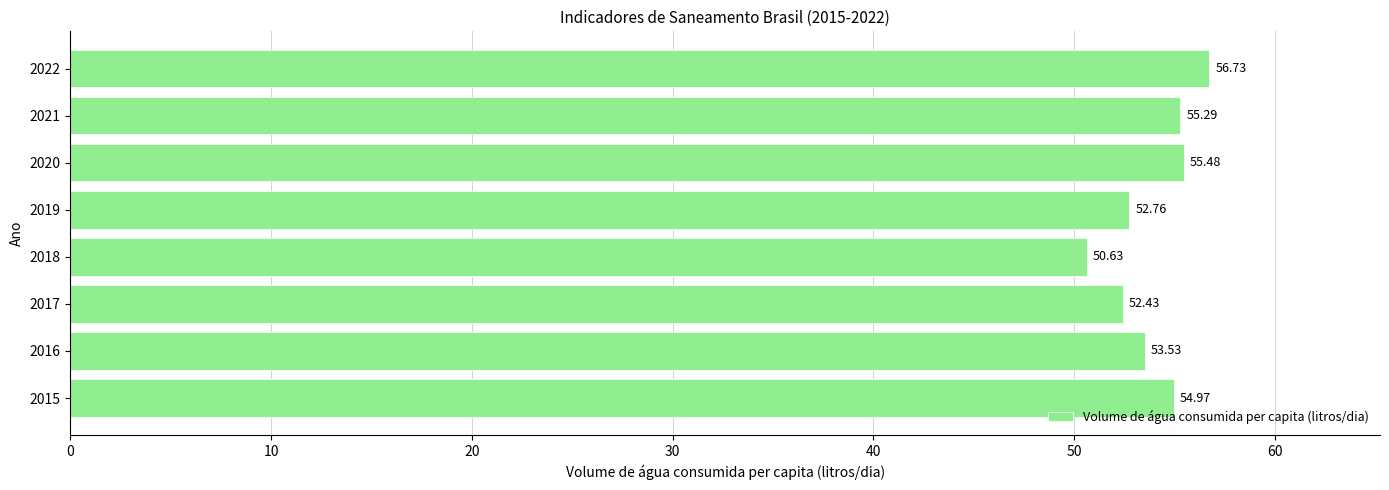

Rank the categories by value from lowest to highest.

2018, 2017, 2019, 2016, 2015, 2021, 2020, 2022